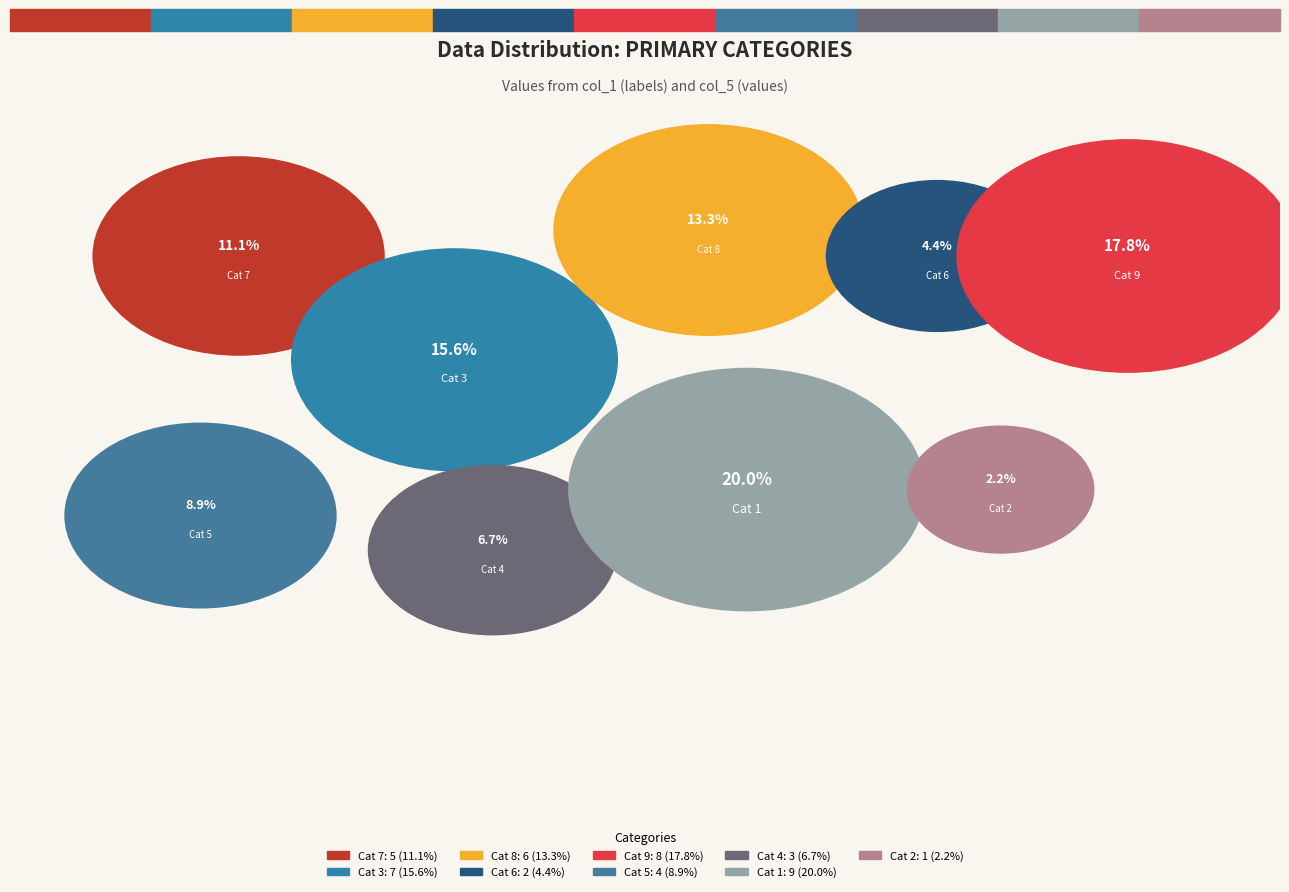

Does 2 represent more than half of the total?

No